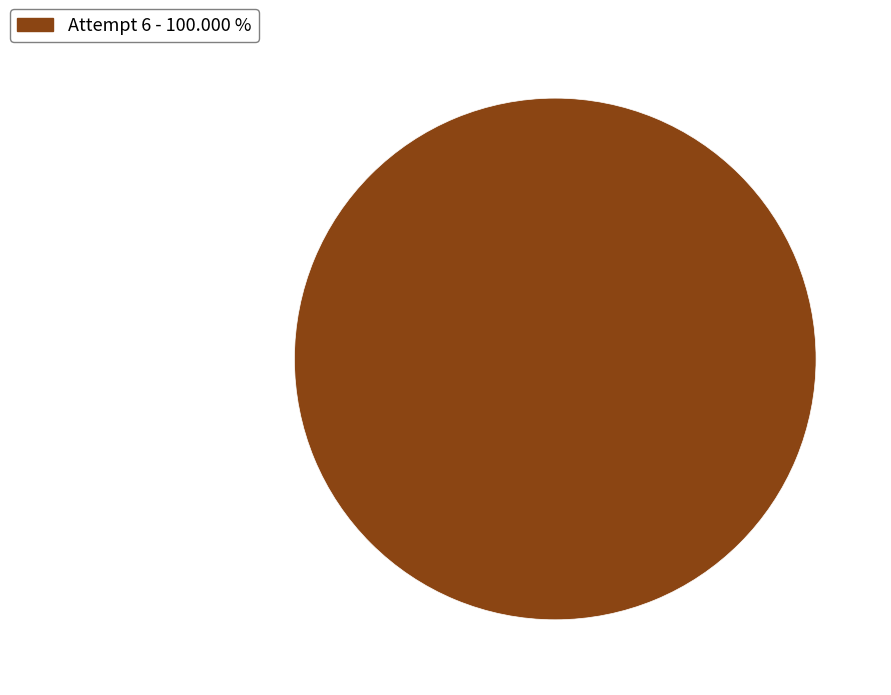

Is there any slice that represents more than half of the pie?

Yes